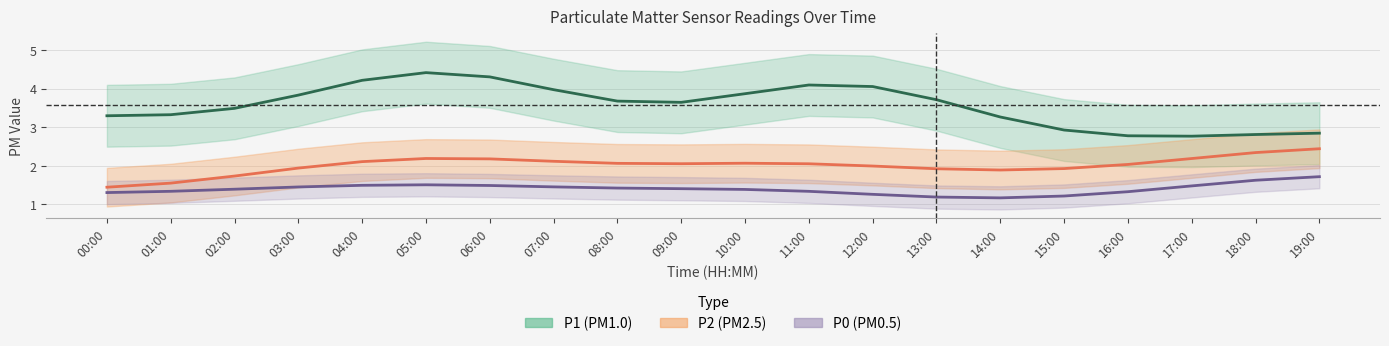

Does the chart display data point markers on the line(s)?

No